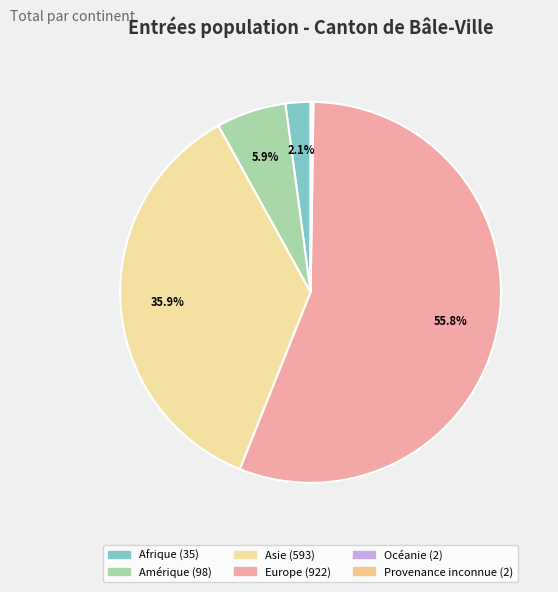

Which has a higher value, Provenance inconnue or Europe?

Europe